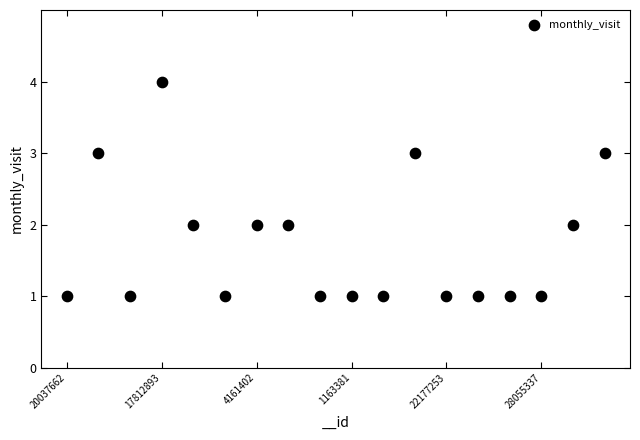

What is the range of Y values (max minus min)?

3